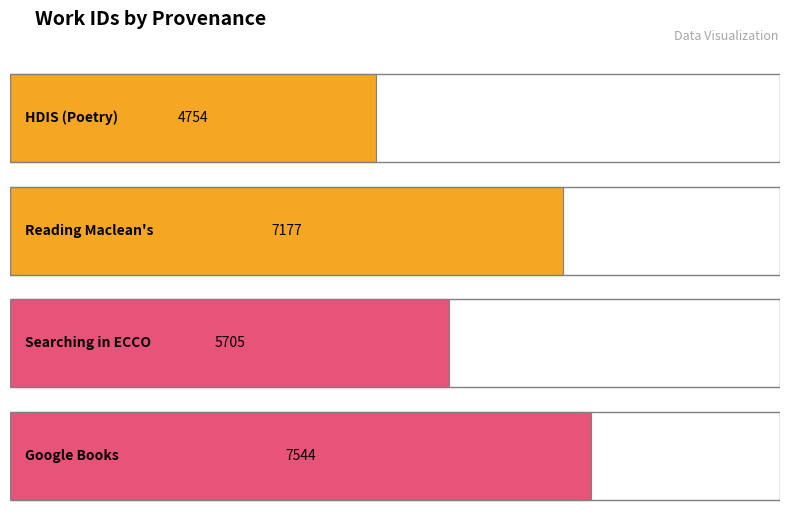

Where does the data first go above 7177?

Google Books